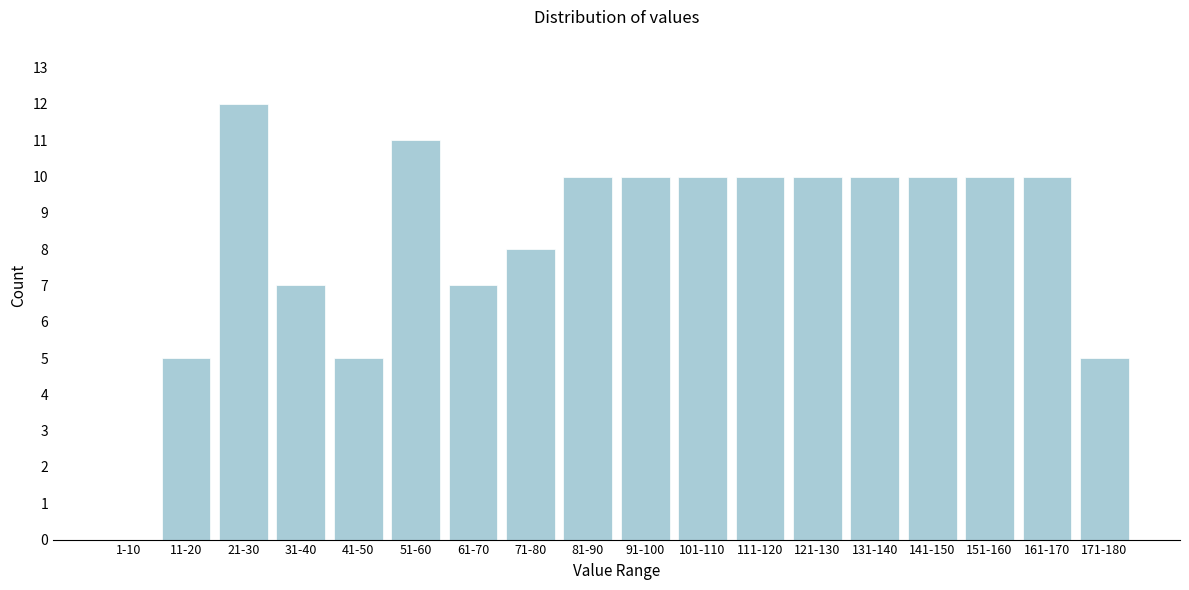

Reading left to right, transcribe all the data shown in this chart.

1-10=0	11-20=5	21-30=12	31-40=7	41-50=5	51-60=11	61-70=7	71-80=8	81-90=10	91-100=10	101-110=10	111-120=10	121-130=10	131-140=10	141-150=10	151-160=10	161-170=10	171-180=5